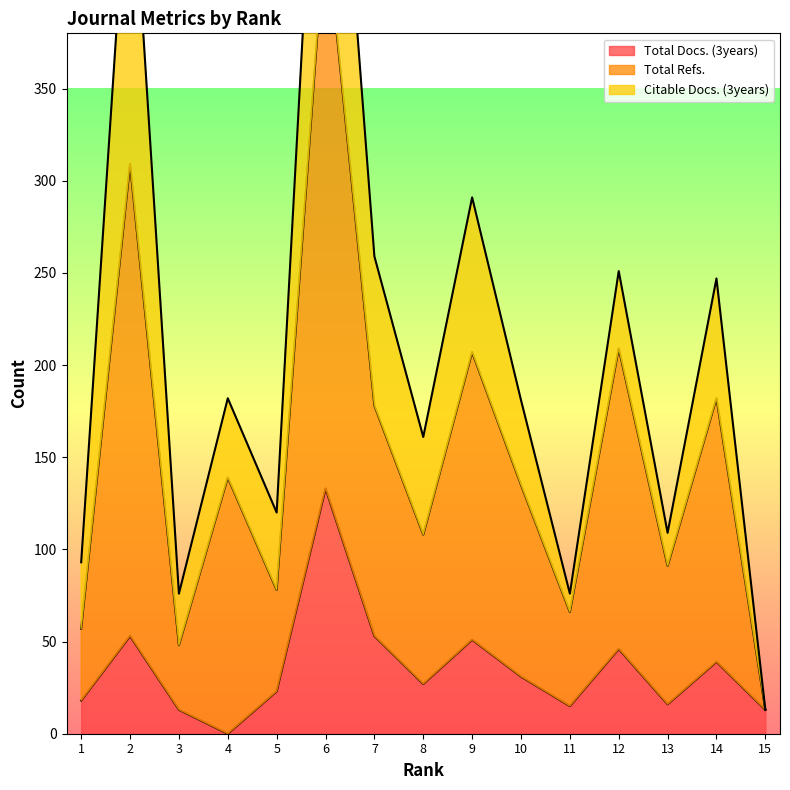

The value of Total Docs. (3years) at 2 is 53. True or false?

True